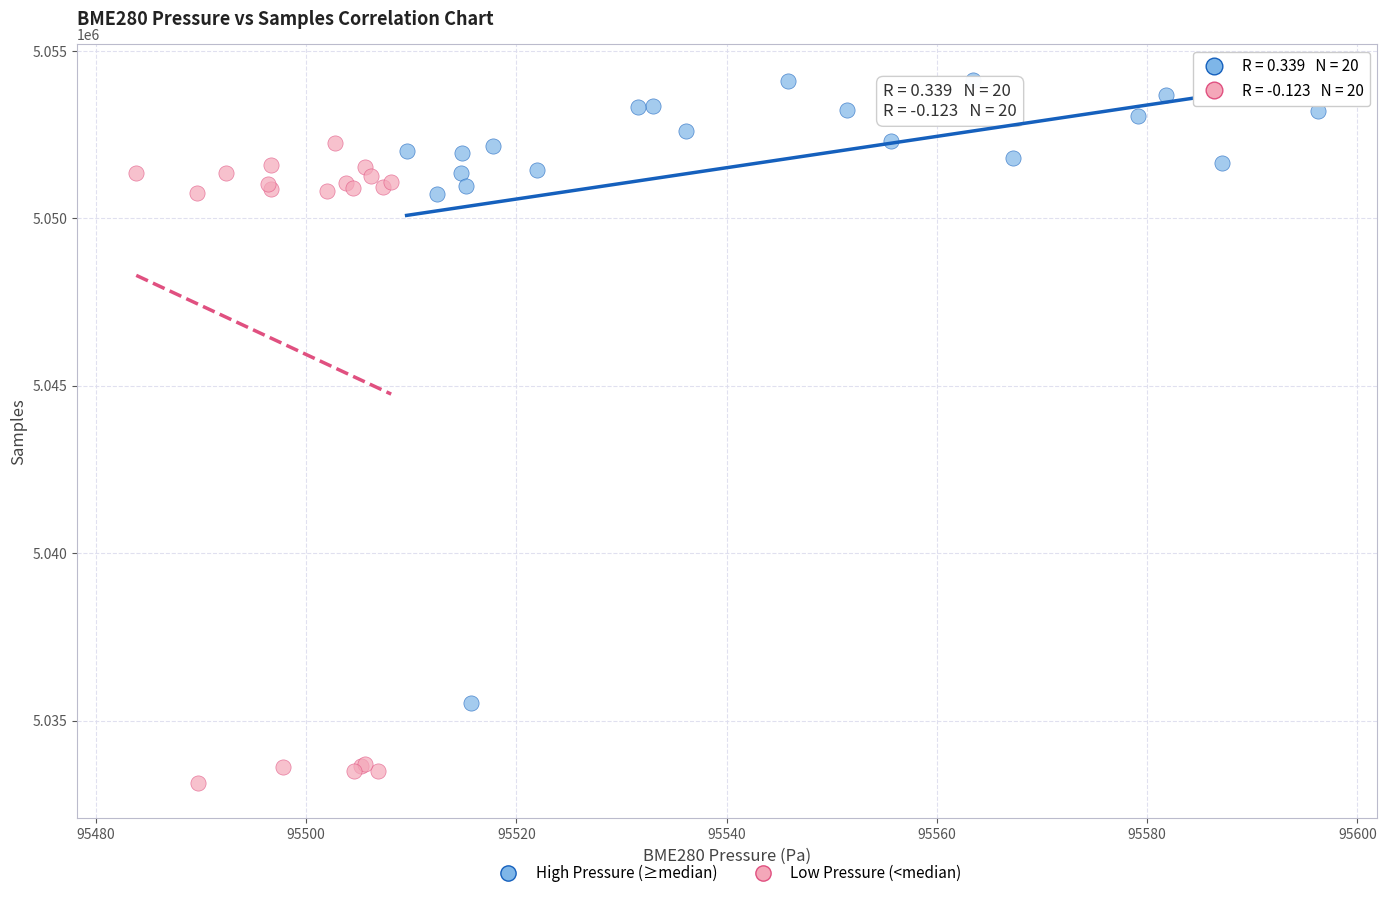

Which series contains the lowest Y value?

Low Pressure (<median)